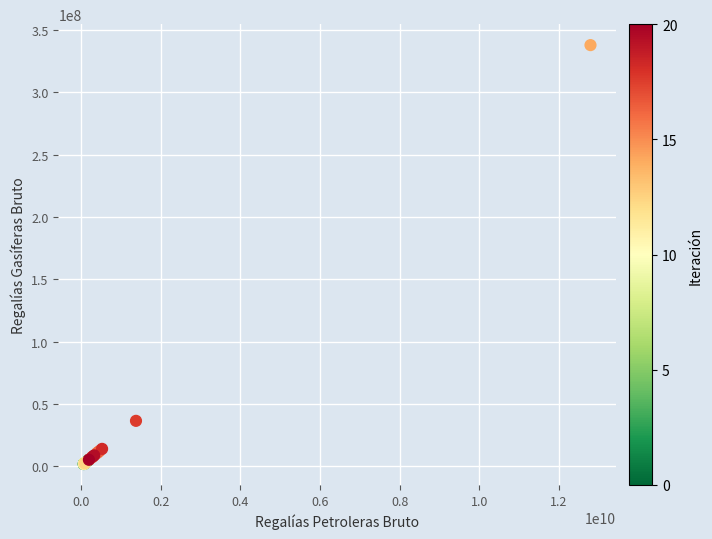

What Y value in the scatter plot is closest to 169751851?

36358265.1